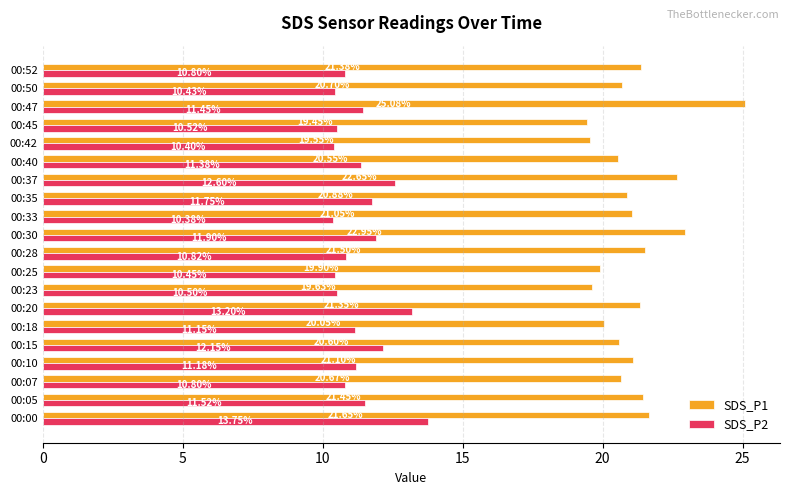

What is the difference between the second highest and minimum values in the SDS_P1 series?

3.5